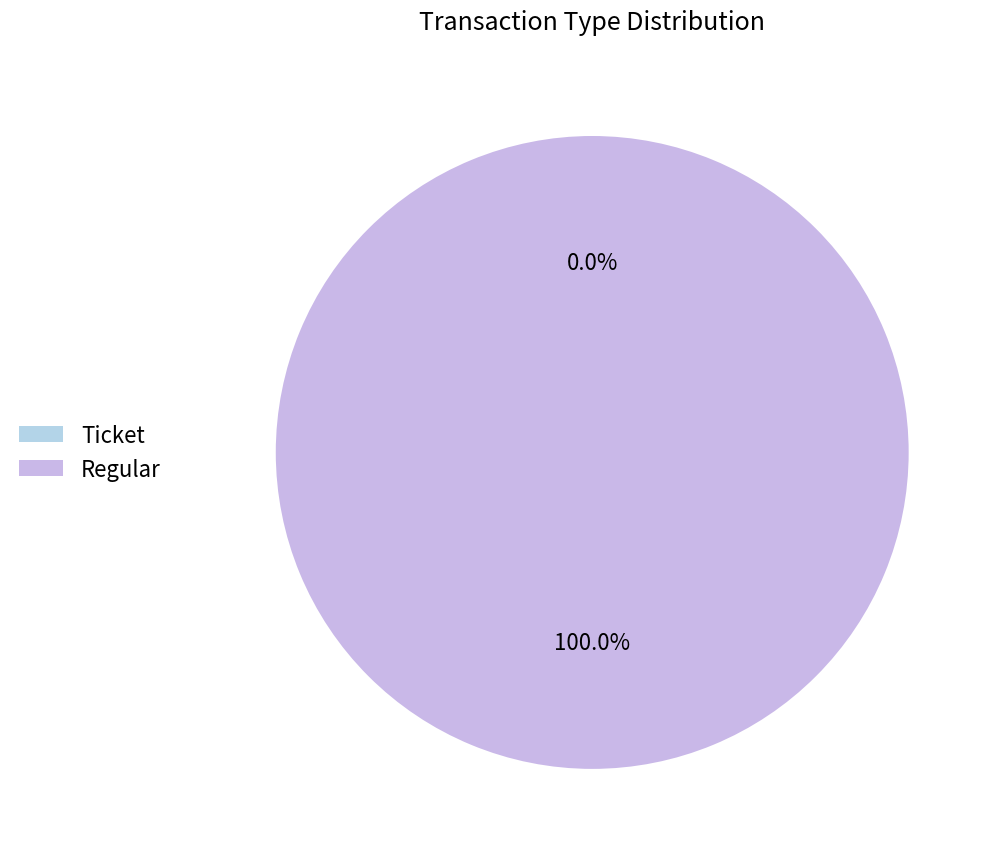

Is it true that Ticket is 1% of the pie?

False